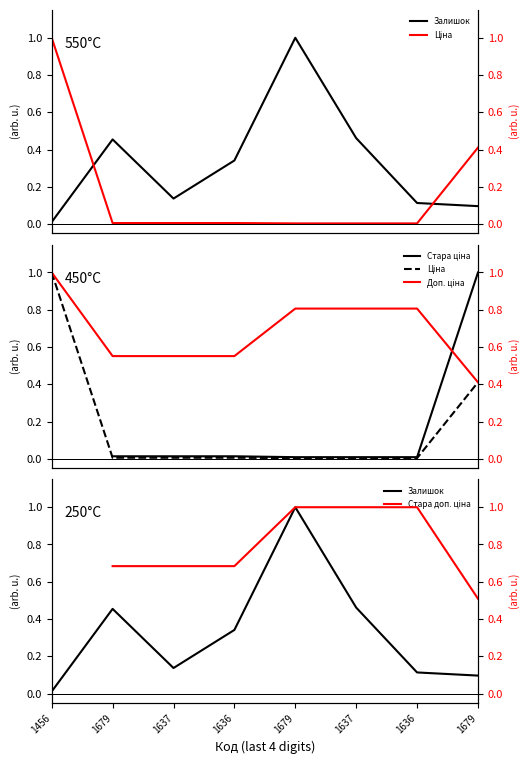

How many interior local valleys does the Залишок series have?

1